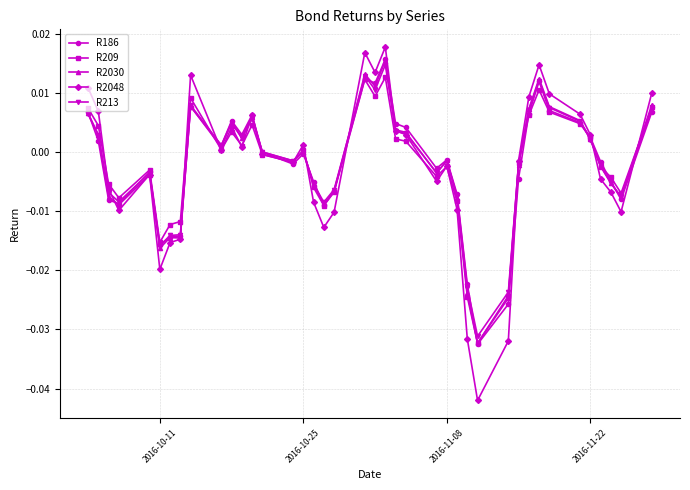

True or false: R2048 has more than 1 interior local peaks.

True